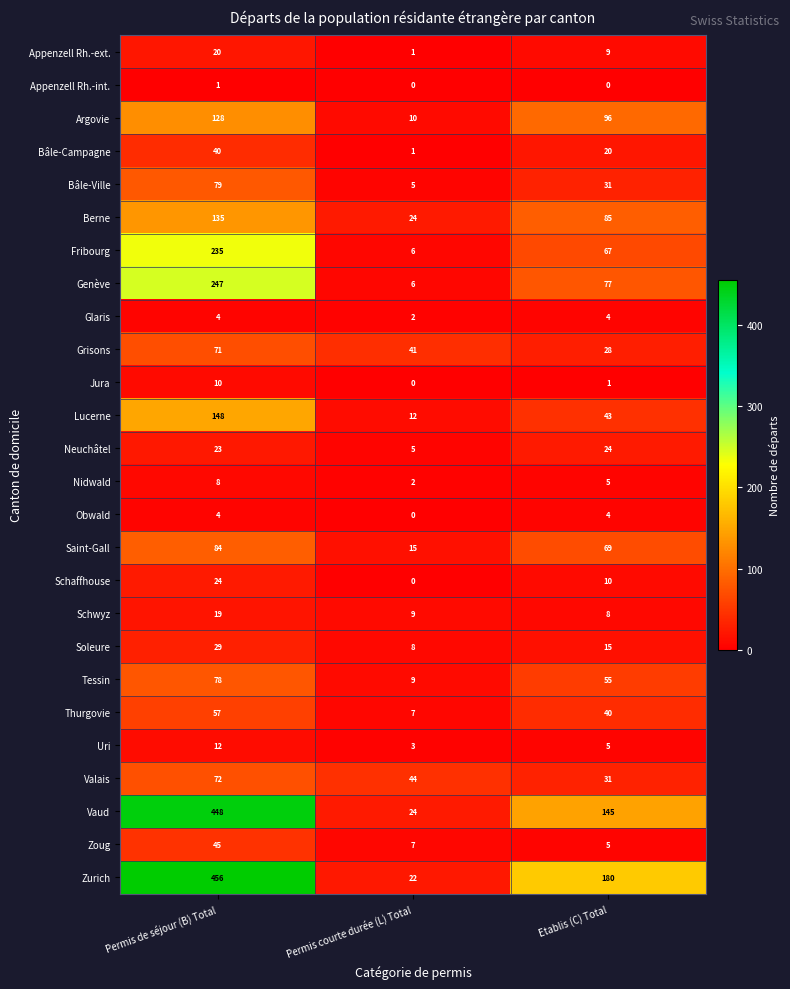

What is the sum of all Jura values?

11